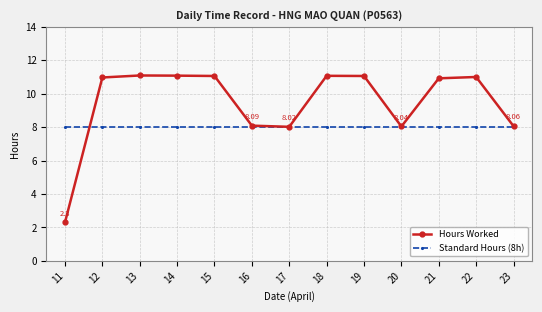

At how many categories does at least one series exceed 7?

13